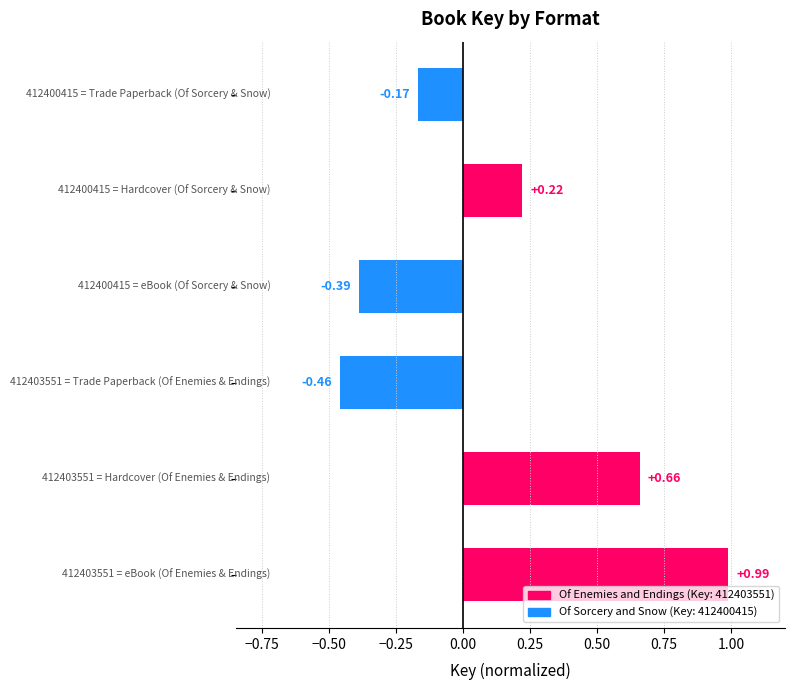

What is the difference between the maximum and second lowest values?

1.4